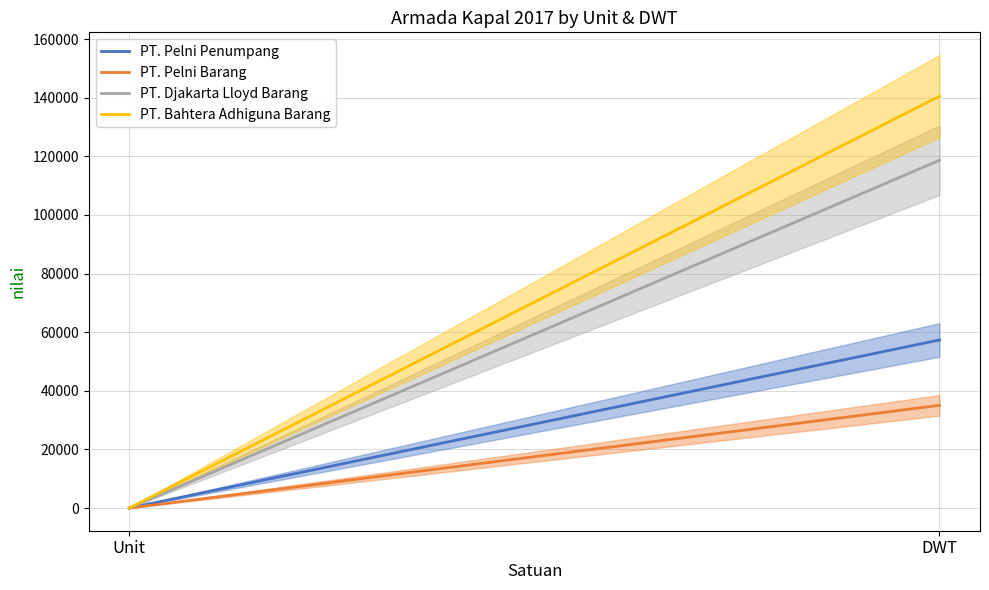

Count the PT. Bahtera Adhiguna Barang values in the range 19 to 140504.

2